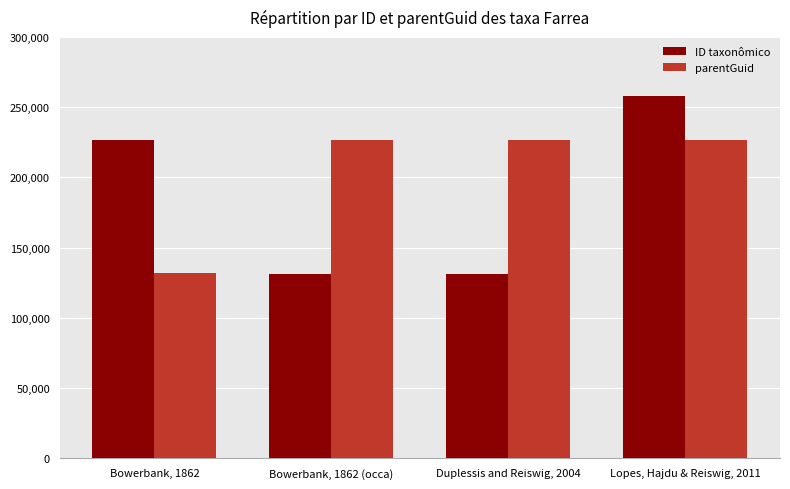

What is the difference between the maximum and minimum values in the parentGuid series?

94608